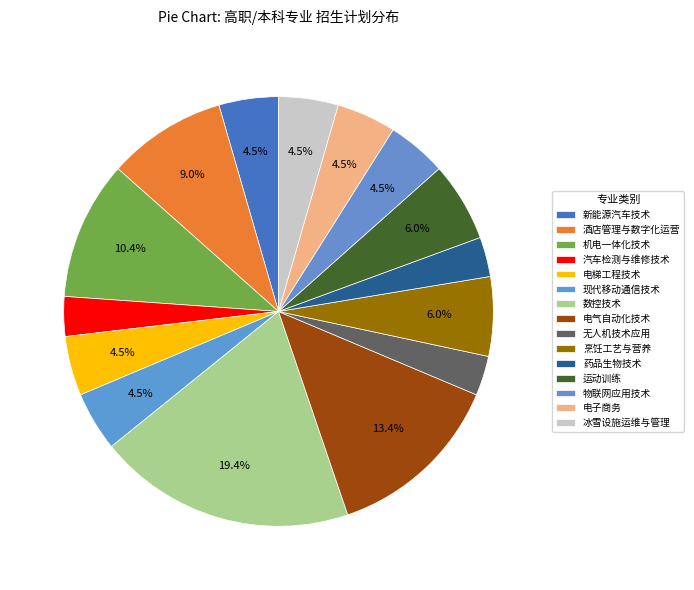

To the nearest percent, what portion does 烹饪工艺与营养 represent?

6%